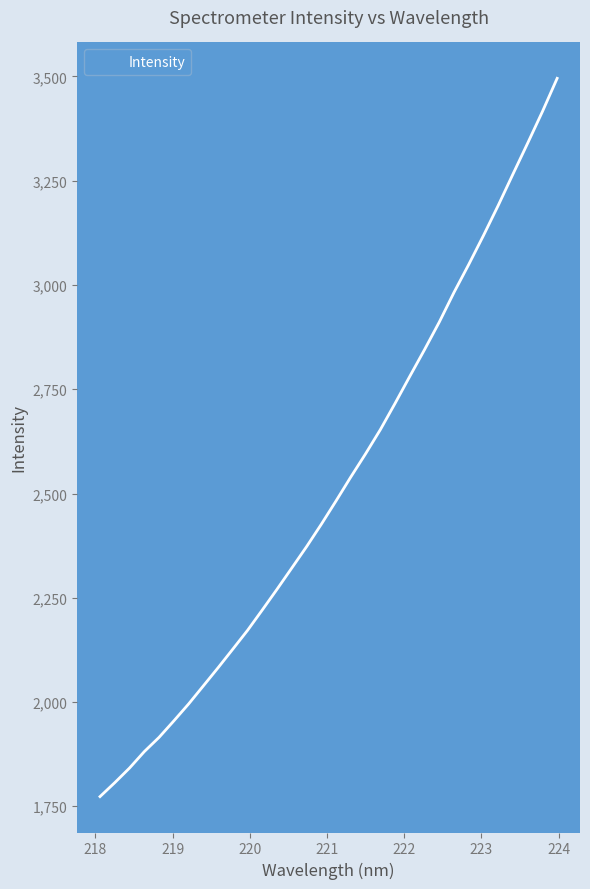

What is the minimum value shown in the chart?

1773.2